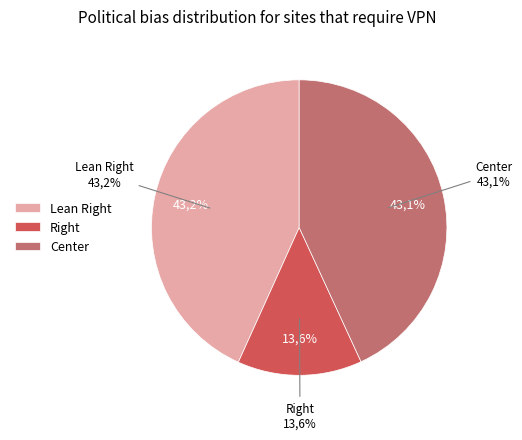

Is 13 the majority of the pie?

No